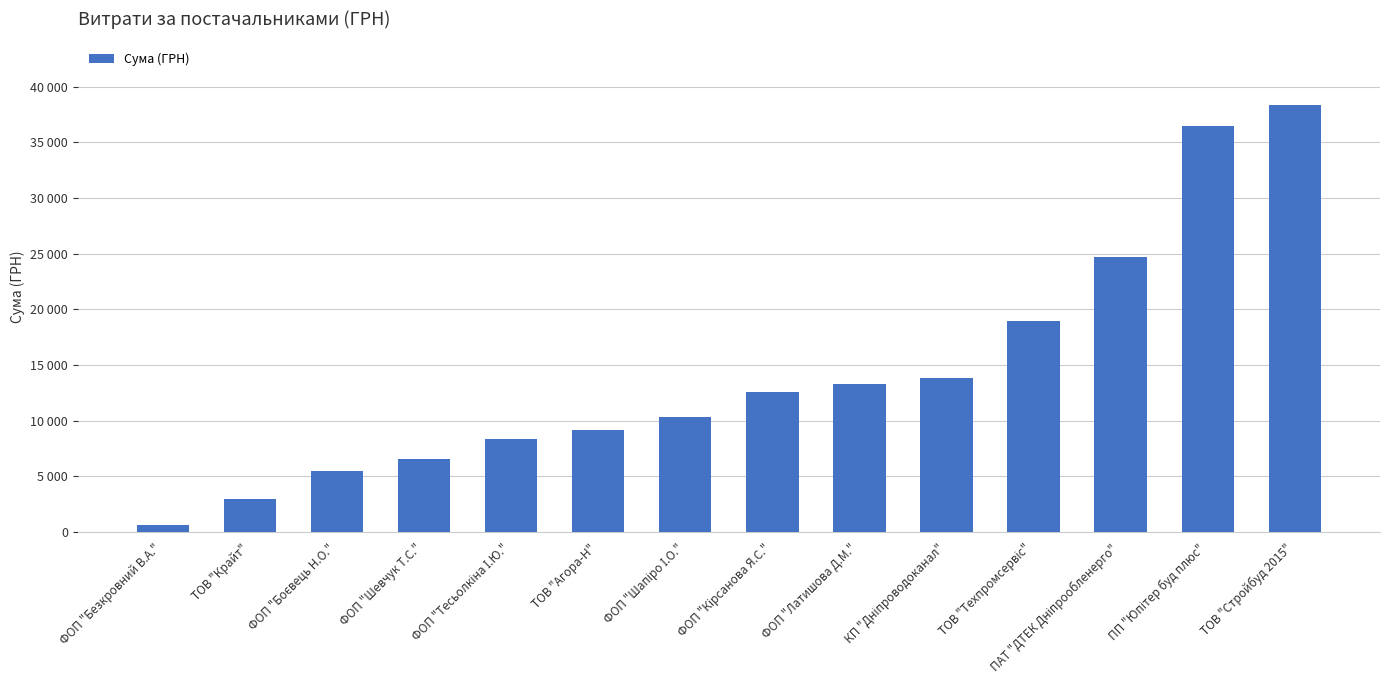

Which label corresponds to the largest value in the chart?

ТОВ "Стройбуд 2015"